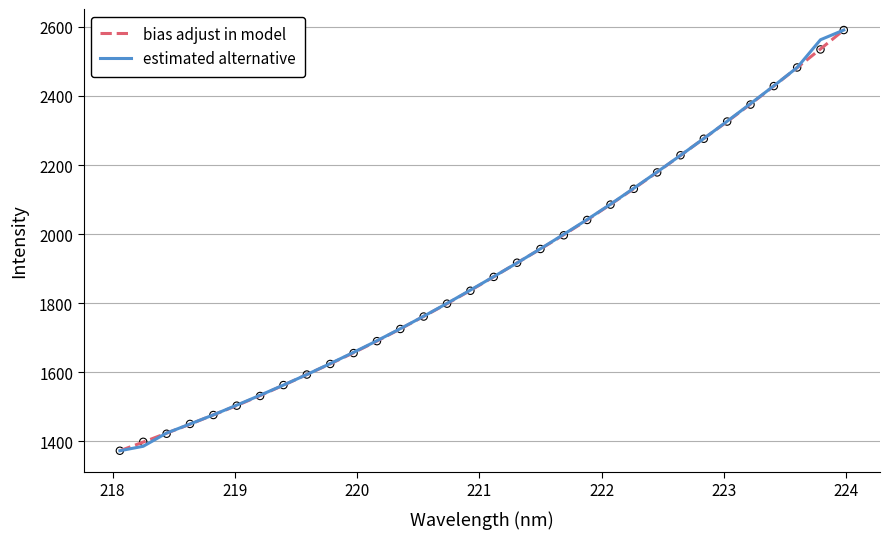

Which series has the widest spread of Y values?

bias adjust in model